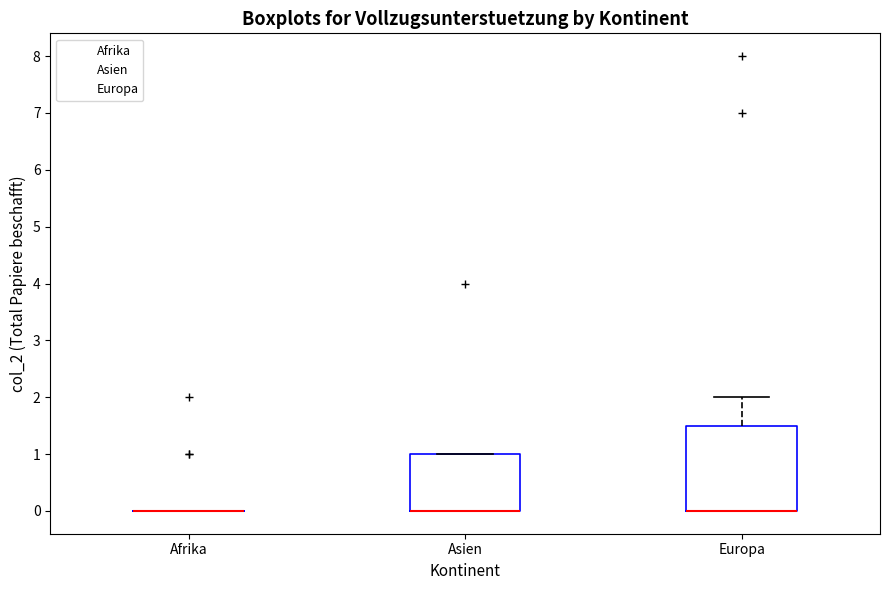

Reading left to right, read every box against the y-axis: the position of its median line, the range the box covers, and the ends of its whiskers. The values are not printed on the chart, so give them approximately, as read against the axis.

Afrika: box collapsed to a line at 0.0, whiskers 0.0 to 0.0
Asien: median 0.0 (drawn on the box's lower edge), box 0.0 to 1.0, whiskers 0.0 to 1.0
Europa: median 0.0 (drawn on the box's lower edge), box 0.0 to 1.5, whiskers 0.0 to 2.0